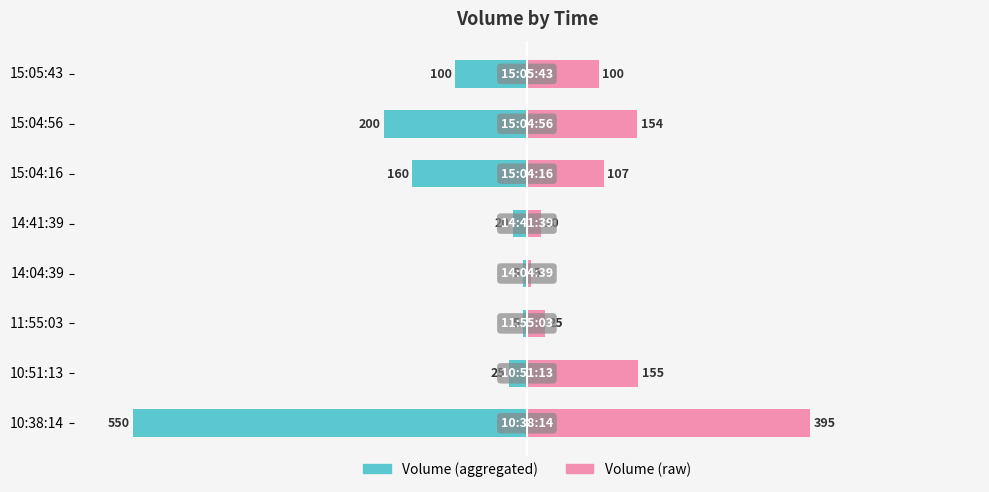

Reading right to left, what are all the values shown in this chart?

Volume (left): -100	-200	-160	-20	-5	-5	-25	-550
Volume (right): 100	154	107	20	5	25	155	395